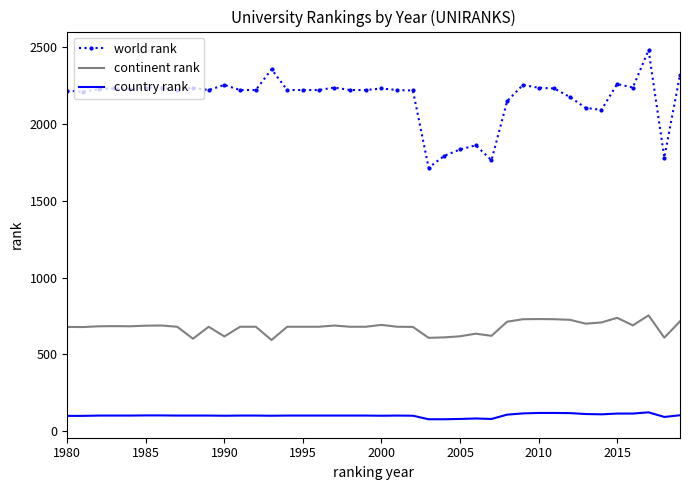

What is the greatest value displayed?

2478